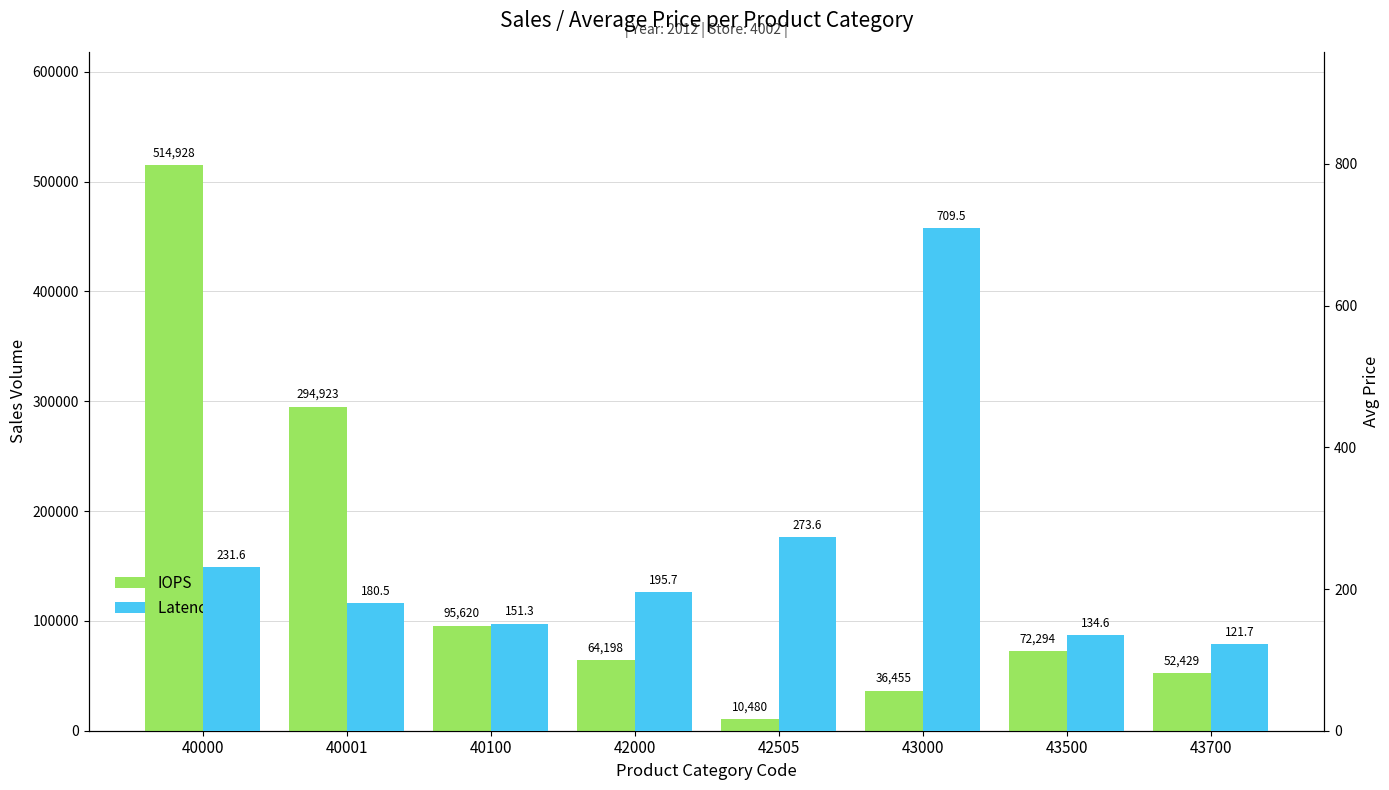

List the series in order of their overall mean, highest first.

IOPS, Latency (ms)